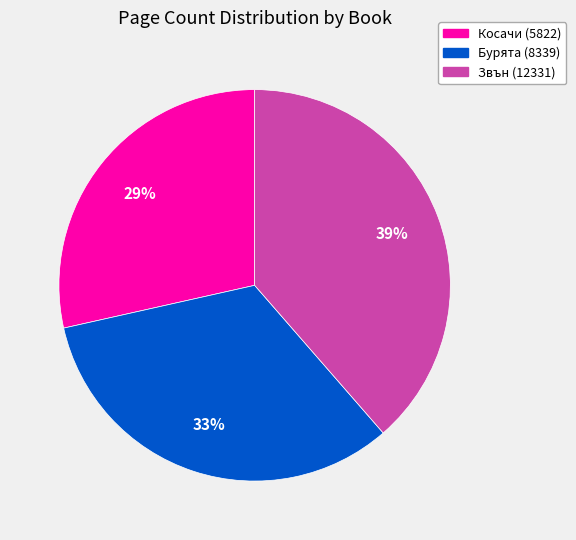

Combined, do Косачи (5822) and Звън (12331) account for over 50%?

Yes